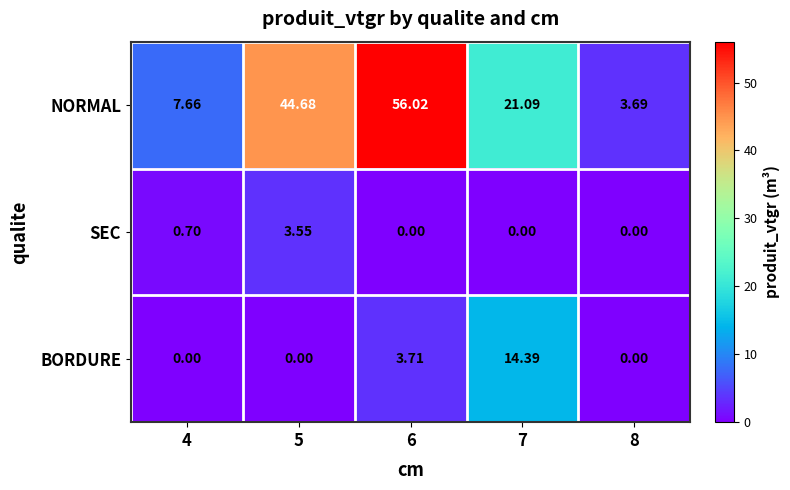

Is the value of SEC at 7 greater than the value of BORDURE at 6?

No